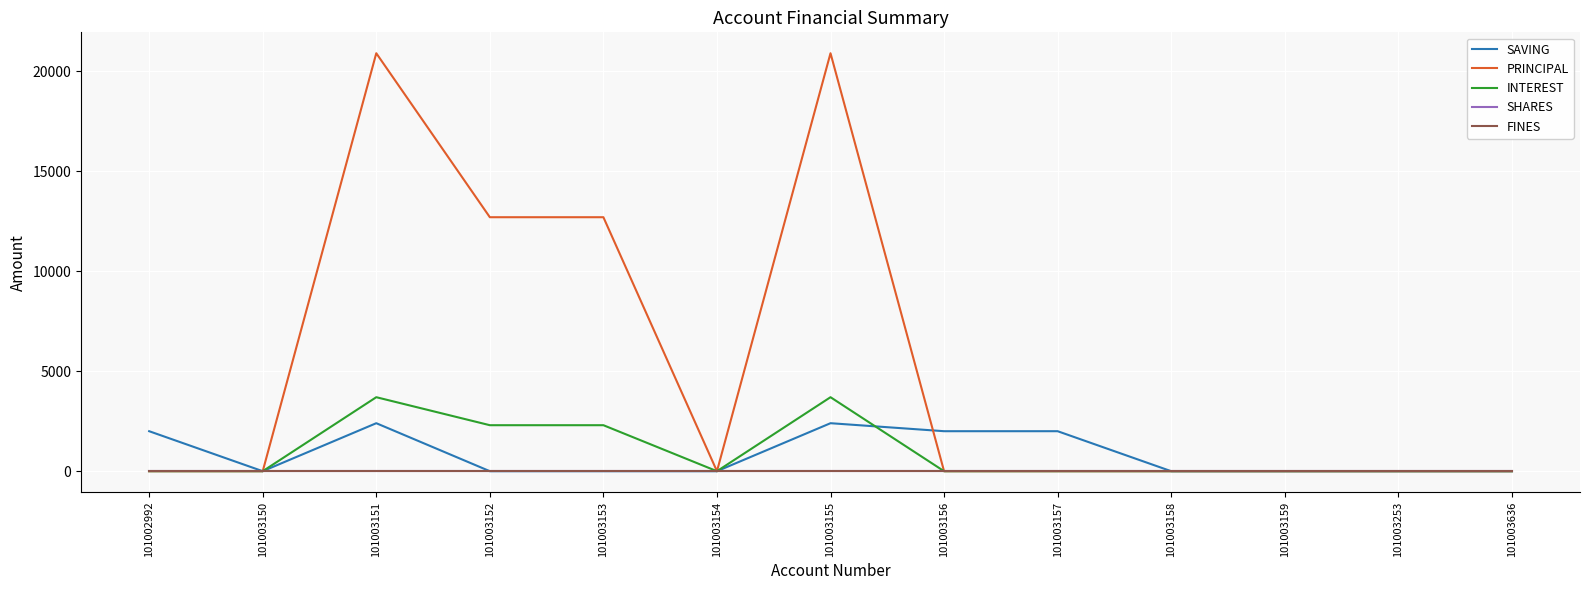

True or false: SHARES and SAVING cross at least once.

False